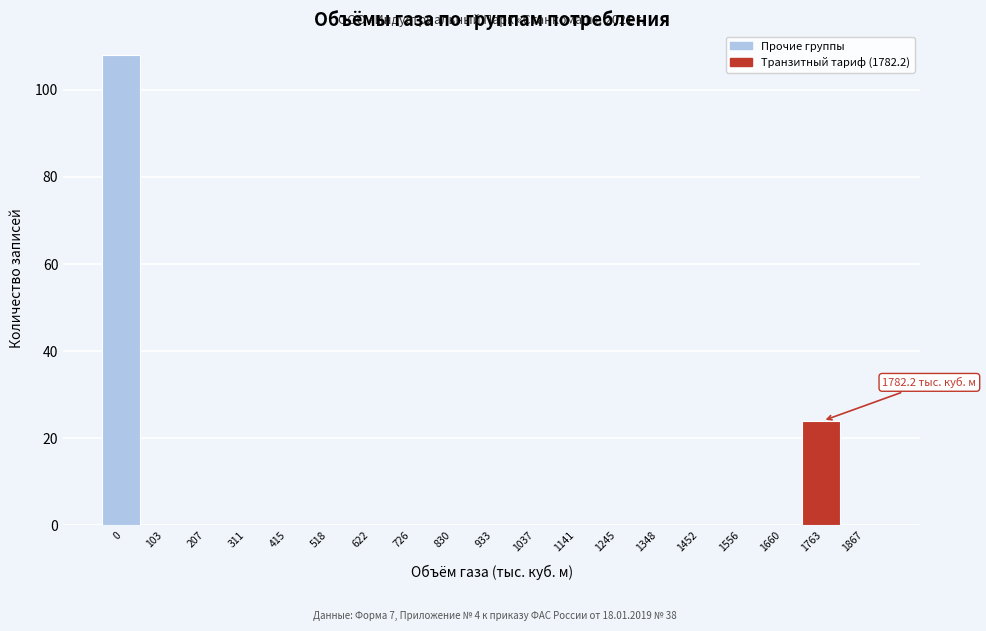

Reading left to right, transcribe all the data shown in this chart.

0=108	103=0	207=0	311=0	415=0	518=0	622=0	726=0	830=0	933=0	1037=0	1141=0	1245=0	1348=0	1452=0	1556=0	1660=0	1763=24	1867=0